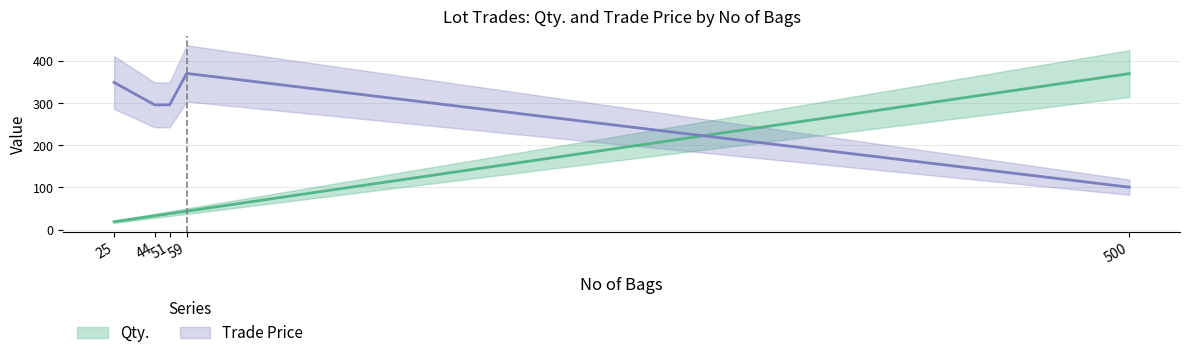

Reading right to left, extract all data points from this chart.

Qty.: 500=370.0	59=43.7	51=37.7	44=32.6	25=18.5
Trade Price: 500=100.5	59=370.5	51=295.9	44=295.9	25=349.2